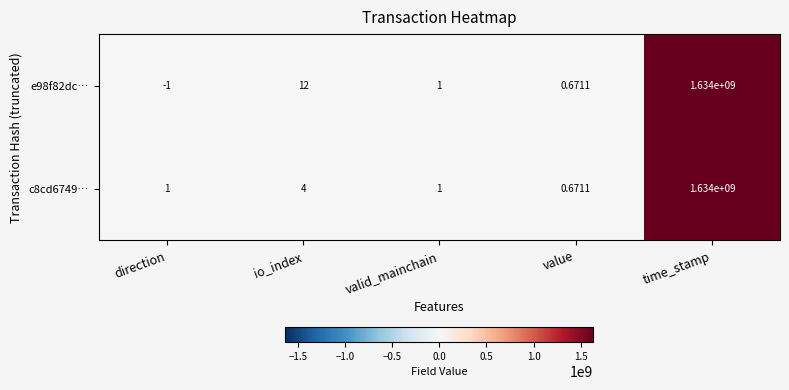

Which series has the largest range (max minus min)?

e98f82dc…